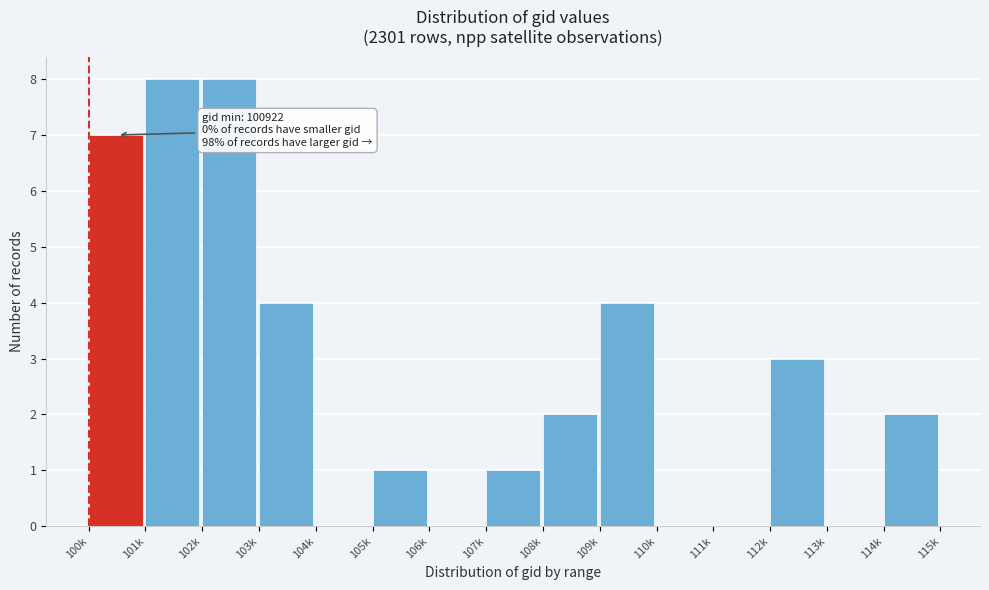

Reading right to left, what are all the values shown in this chart?

114k=2	113k=0	112k=3	111k=0	110k=0	109k=4	108k=2	107k=1	106k=0	105k=1	104k=0	103k=4	102k=8	101k=8	100k=7